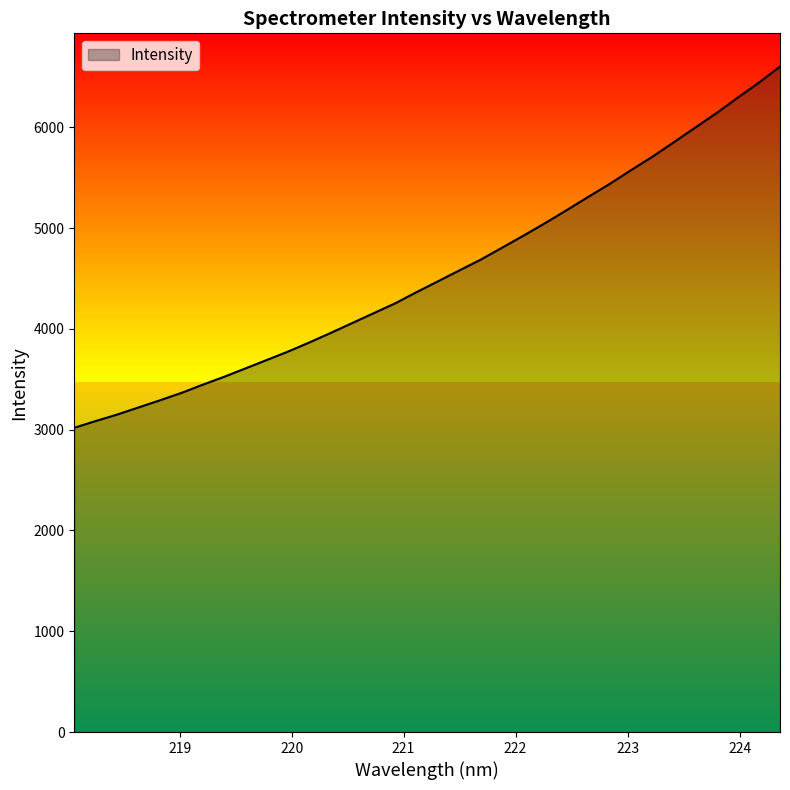

What is the difference between the maximum and minimum values?

3583.0